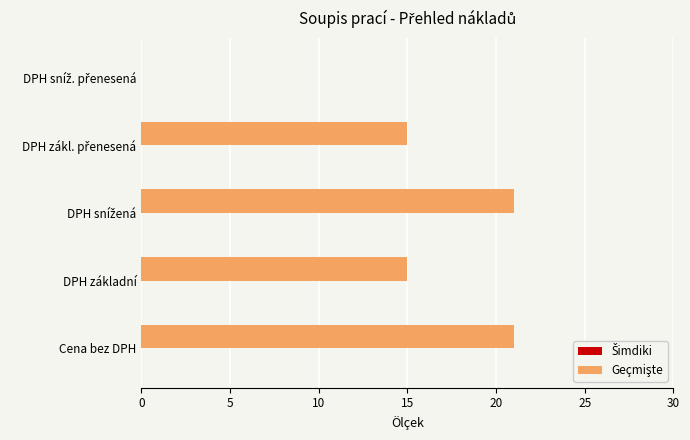

The chart shows a value of 21 at Cena bez DPH. True or false?

True